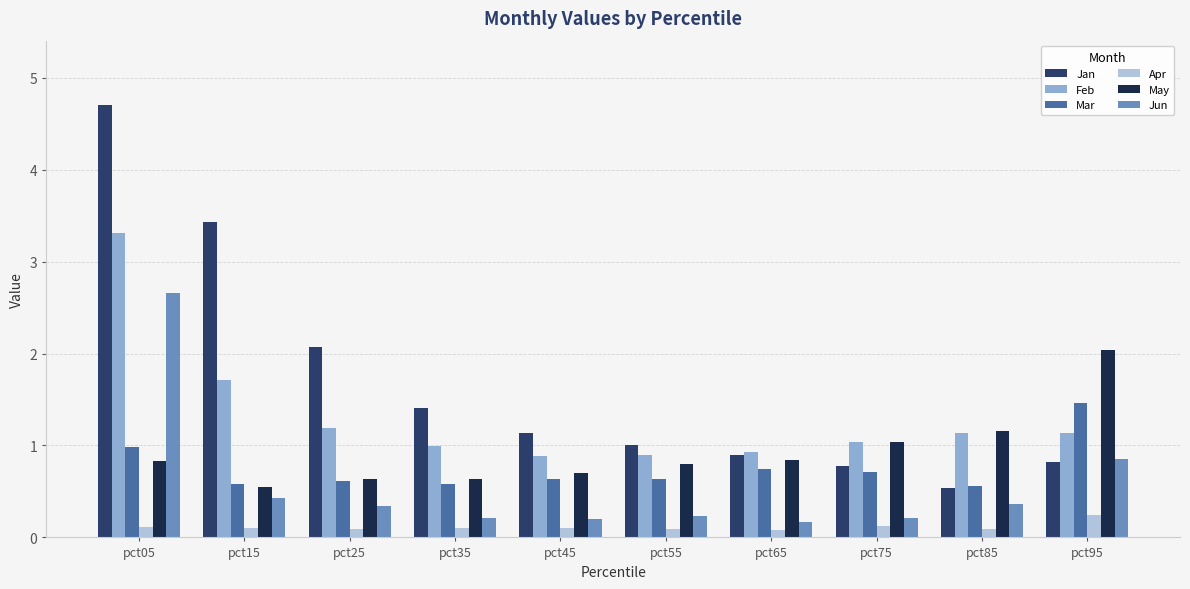

What is the value of the Feb bar at the 4th from the left?

1.0